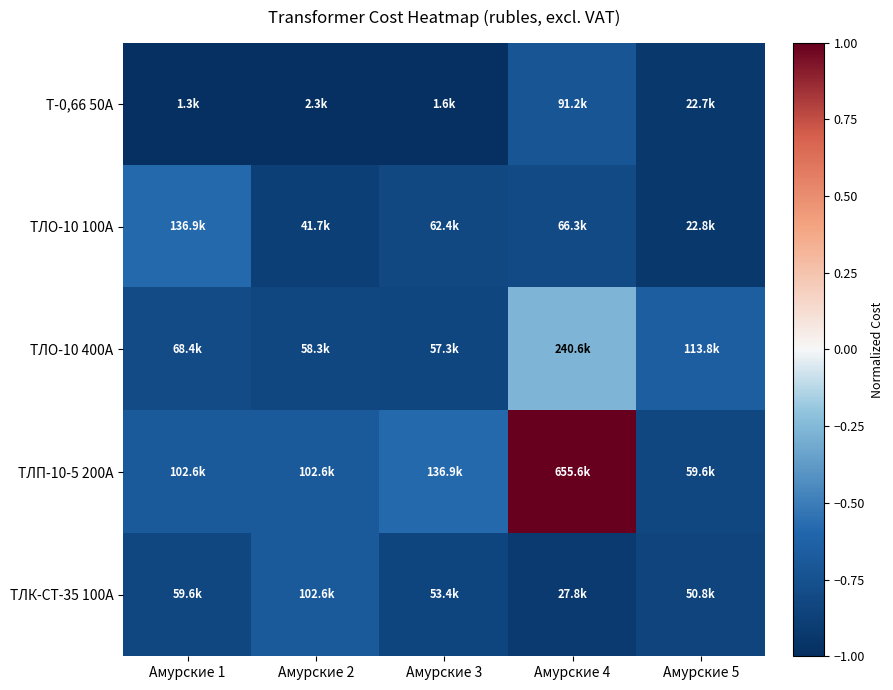

How many series are shown in this chart?

5